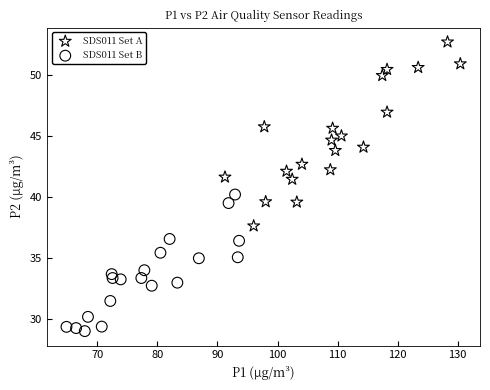

Which series has the widest spread of Y values?

SDS011 Set A